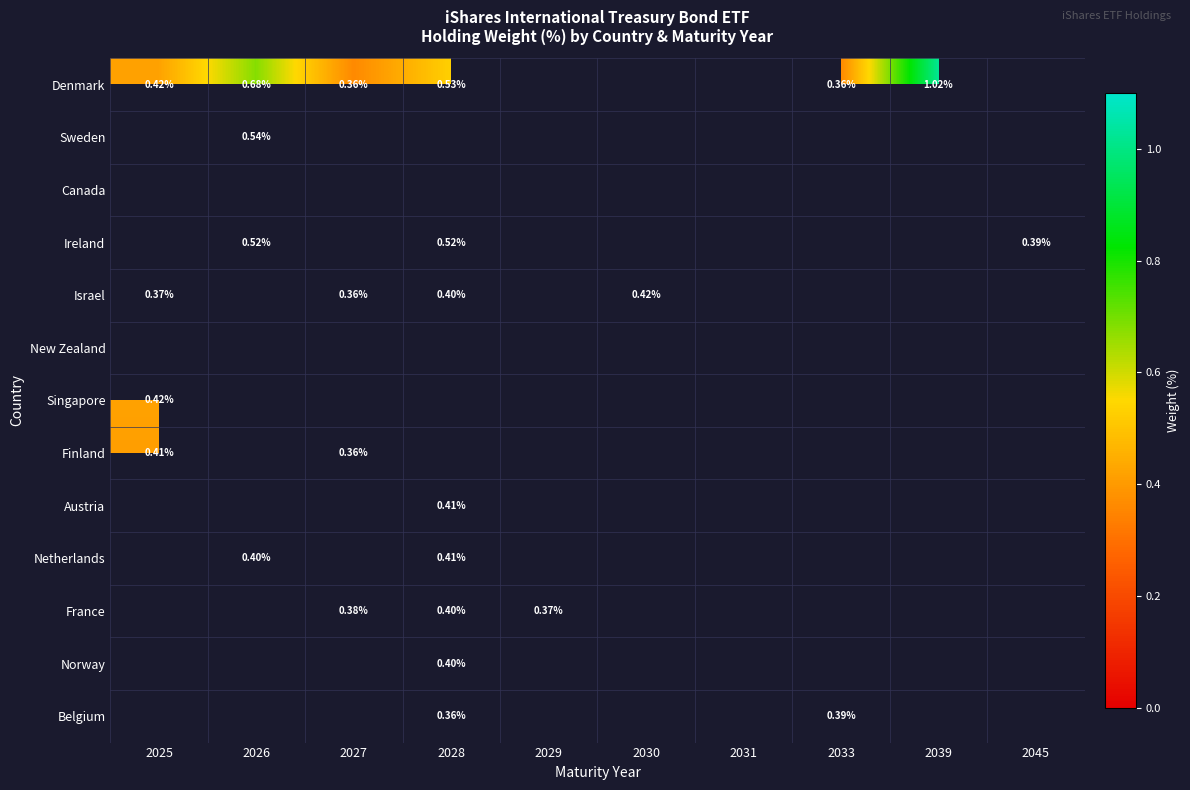

Which series has the widest spread of values?

Denmark